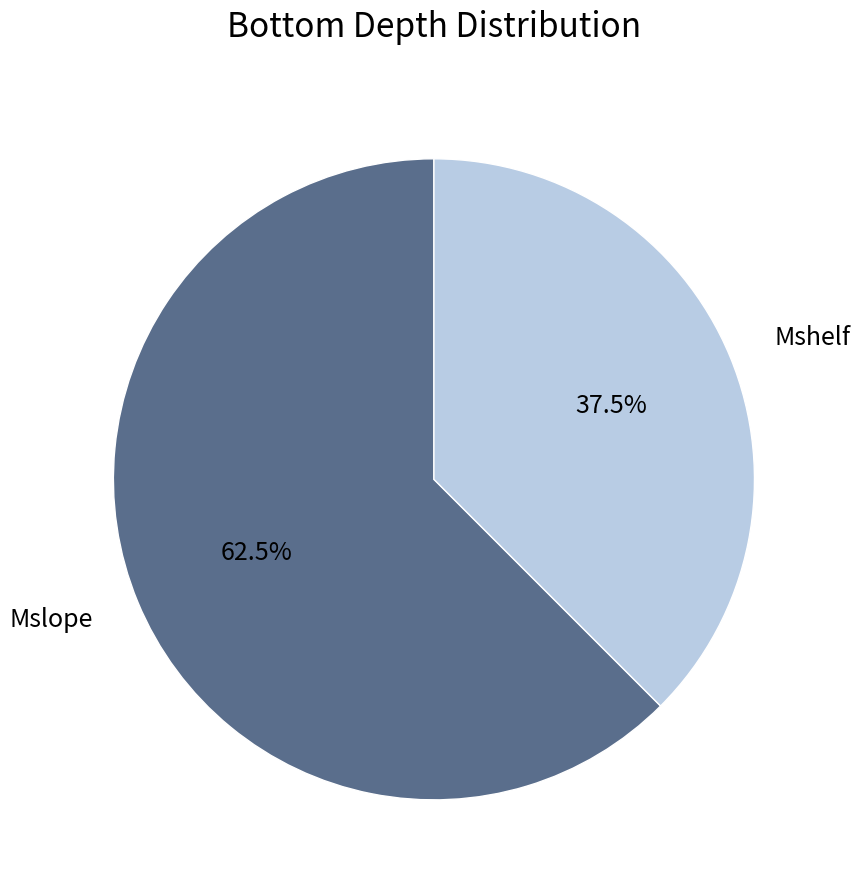

Is the sum of Mslope and Mshelf greater than half?

Yes